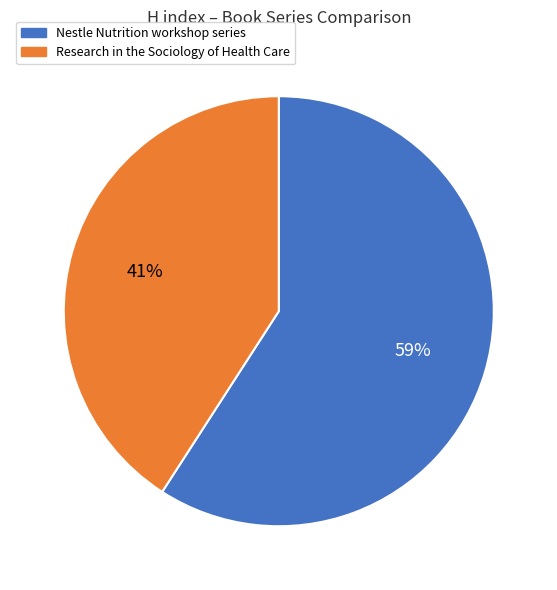

Approximately how many times larger is the value at Nestle Nutrition workshop series compared to Research in the Sociology of Health Care?

1.4